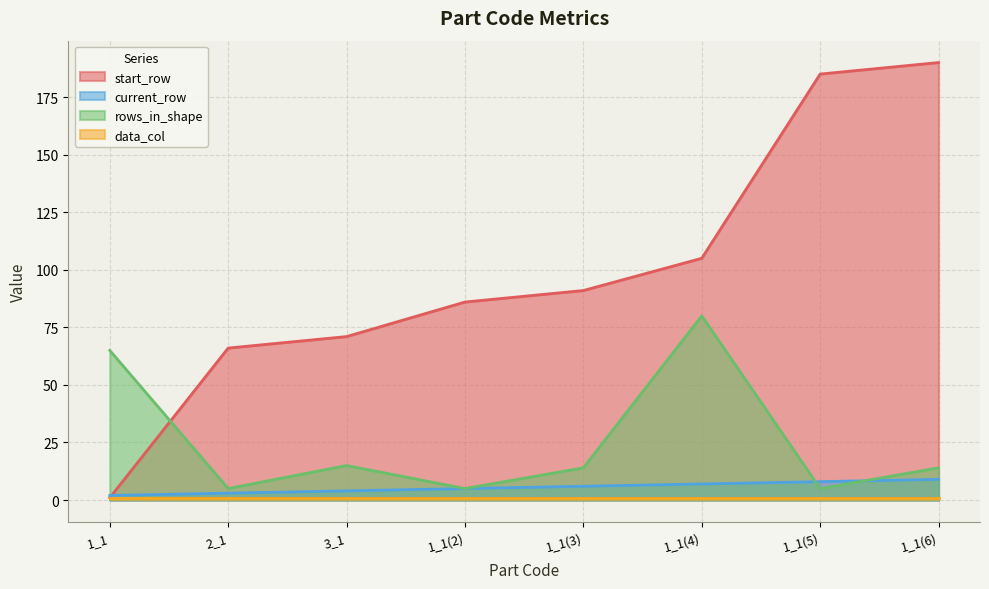

How many lines are shown in the chart?

4